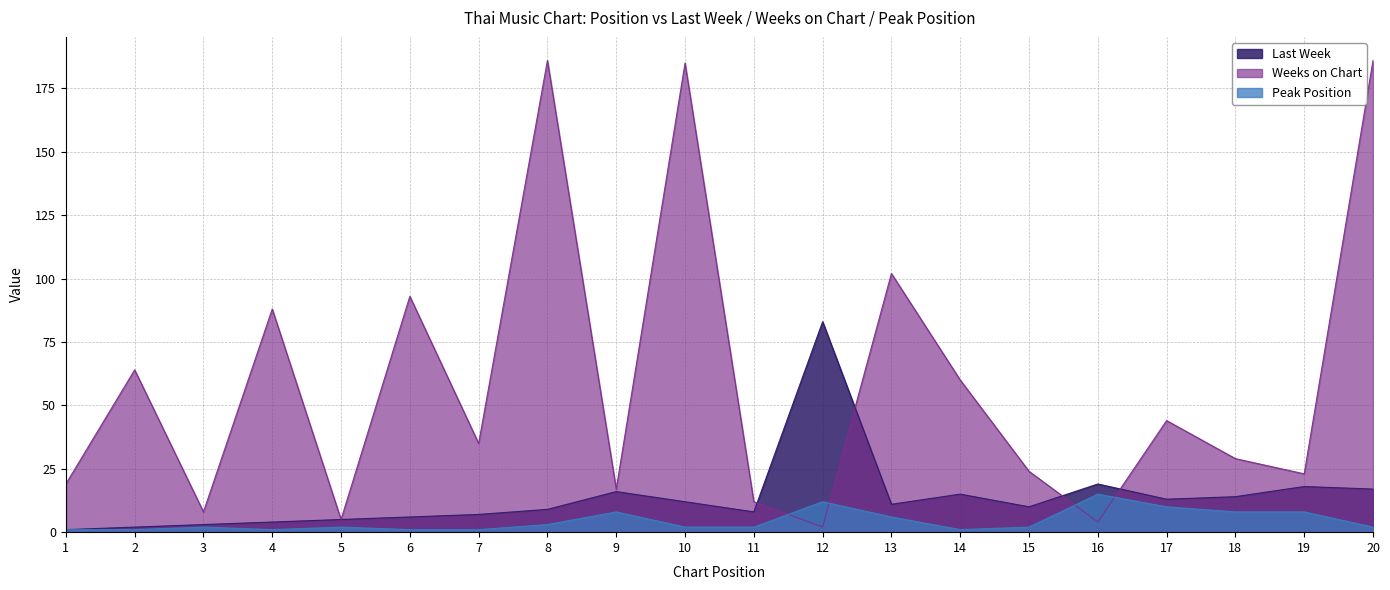

What is the approximate value of Peak Position at 8?

3